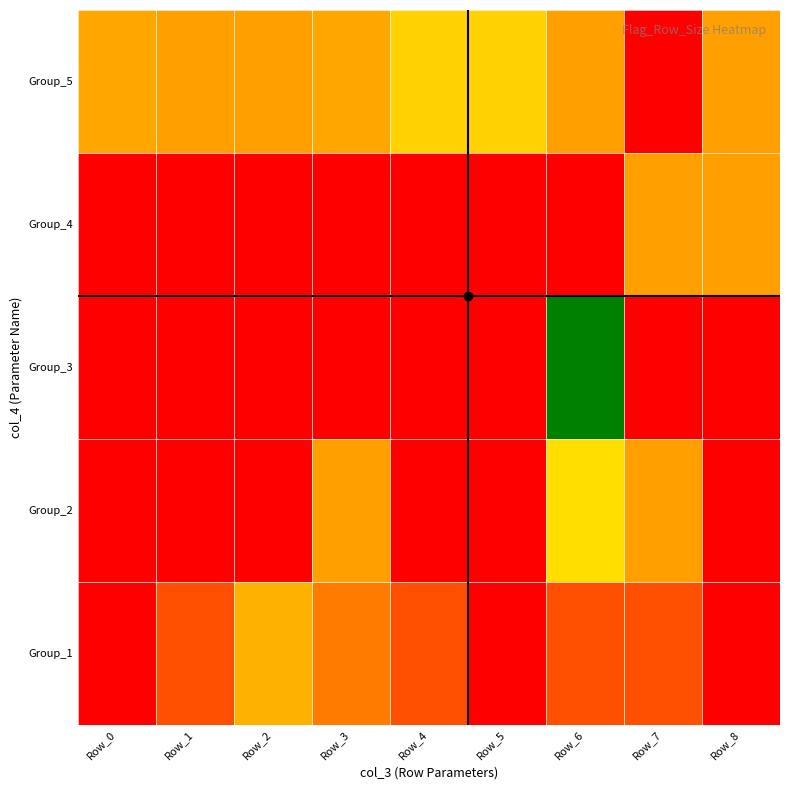

Reading left to right, transcribe all the data shown in this chart.

Group_1: Row_0=0	Row_1=11	Row_2=26	Row_3=17	Row_4=11	Row_5=0	Row_6=11	Row_7=11	Row_8=0
Group_2: Row_0=0	Row_1=0	Row_2=0	Row_3=22	Row_4=0	Row_5=0	Row_6=37	Row_7=22	Row_8=0
Group_3: Row_0=0	Row_1=0	Row_2=0	Row_3=0	Row_4=0	Row_5=0	Row_6=68	Row_7=0	Row_8=0
Group_4: Row_0=0	Row_1=0	Row_2=0	Row_3=0	Row_4=0	Row_5=0	Row_6=0	Row_7=22	Row_8=22
Group_5: Row_0=23	Row_1=22	Row_2=22	Row_3=23	Row_4=34	Row_5=34	Row_6=22	Row_7=0	Row_8=22